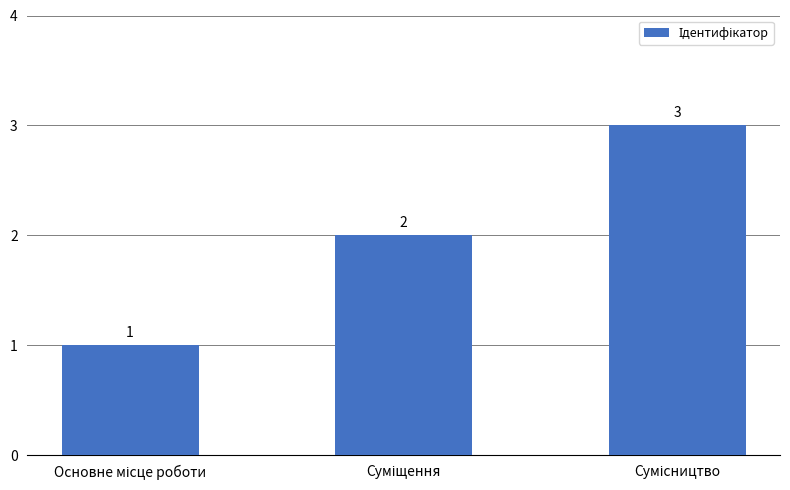

What is the minimum value shown in the chart?

1